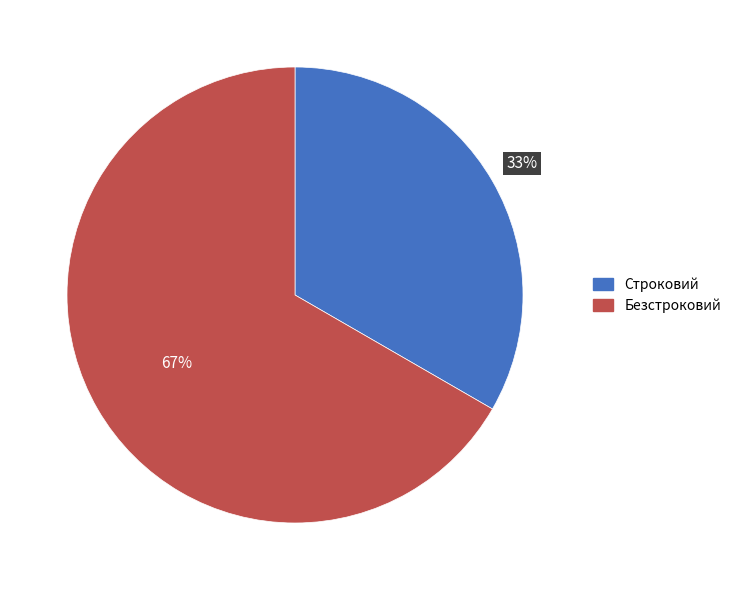

Is Строковий the majority of the pie?

No